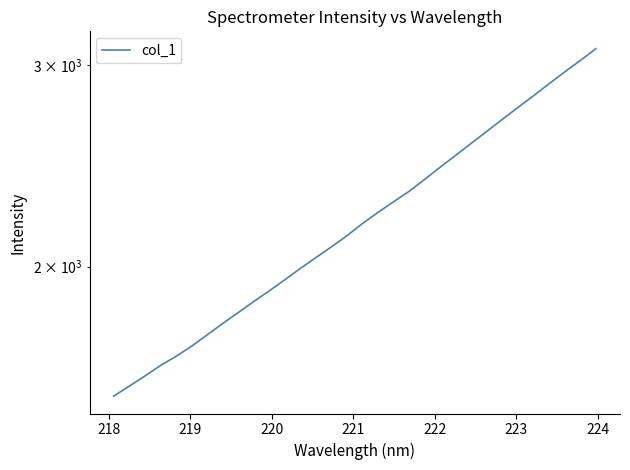

What is the minimum value shown in the chart?

1541.7